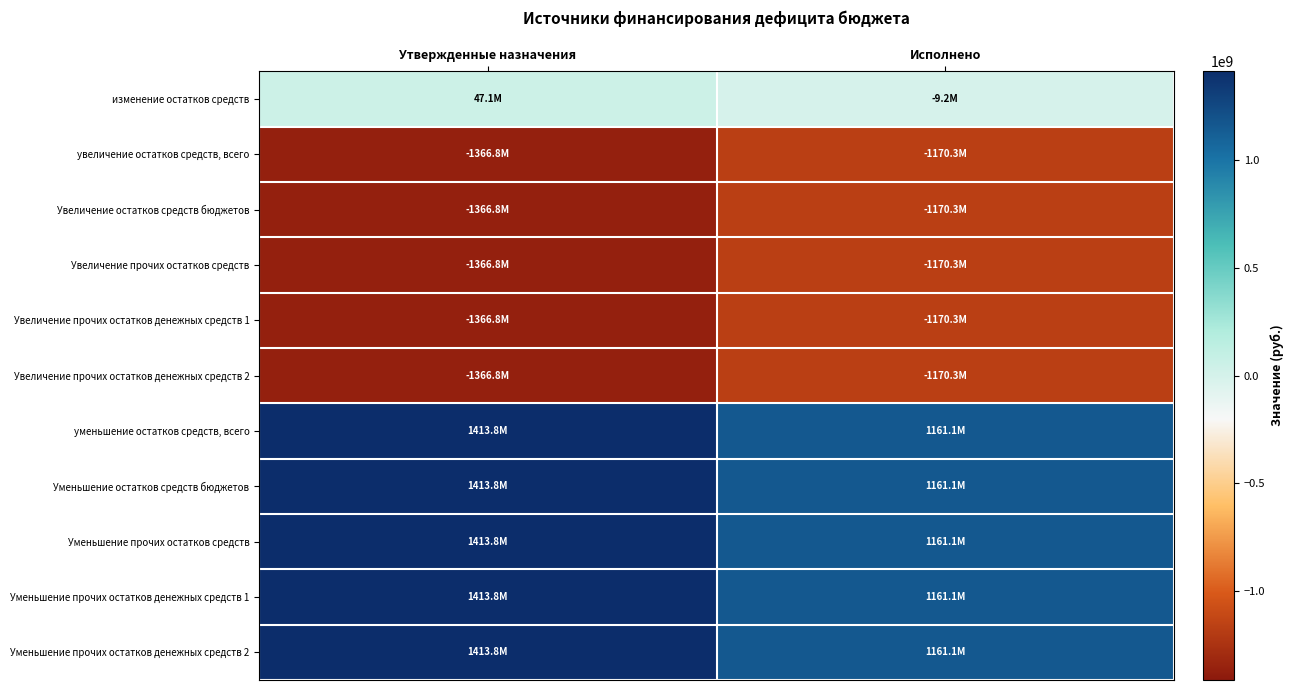

Reading right to left, transcribe all the data shown in this chart.

изменение остатков средств: Исполнено=-9156814.2	Утвержденные назначения=47051935.5
увеличение остатков средств, всего: Исполнено=-1170304559.3	Утвержденные назначения=-1366790685.0
Увеличение остатков средств бюджетов: Исполнено=-1170304559.3	Утвержденные назначения=-1366790685.0
Увеличение прочих остатков средств: Исполнено=-1170304559.3	Утвержденные назначения=-1366790685.0
Увеличение прочих остатков денежных средств 1: Исполнено=-1170304559.3	Утвержденные назначения=-1366790685.0
Увеличение прочих остатков денежных средств 2: Исполнено=-1170304559.3	Утвержденные назначения=-1366790685.0
уменьшение остатков средств, всего: Исполнено=1161147745.0	Утвержденные назначения=1413842620.5
Уменьшение остатков средств бюджетов: Исполнено=1161147745.0	Утвержденные назначения=1413842620.5
Уменьшение прочих остатков средств: Исполнено=1161147745.0	Утвержденные назначения=1413842620.5
Уменьшение прочих остатков денежных средств 1: Исполнено=1161147745.0	Утвержденные назначения=1413842620.5
Уменьшение прочих остатков денежных средств 2: Исполнено=1161147745.0	Утвержденные назначения=1413842620.5